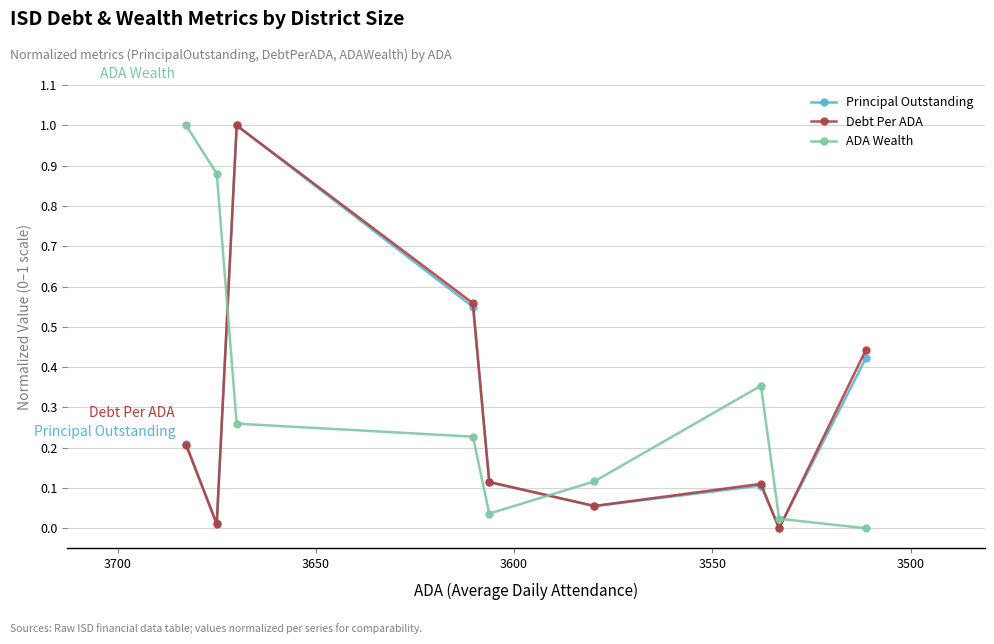

What is the value of the Principal Outstanding point at the 4th from the left?

0.5